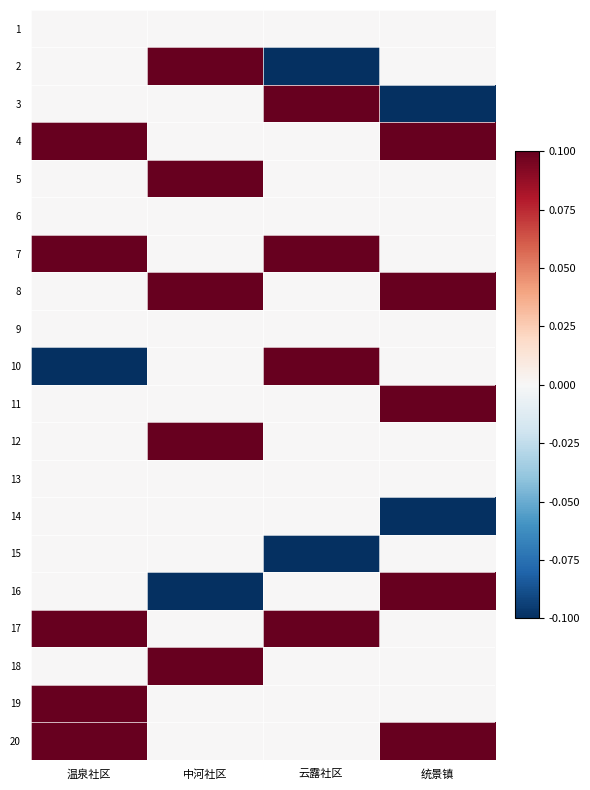

Reading left to right, extract all data points from this chart.

1: 温泉社区=0.0	中河社区=0.0	云露社区=0.0	统景镇=0.0
2: 温泉社区=0.0	中河社区=0.2	云露社区=-0.1	统景镇=0.0
3: 温泉社区=0.0	中河社区=0.0	云露社区=0.2	统景镇=-0.1
4: 温泉社区=0.2	中河社区=0.0	云露社区=0.0	统景镇=0.2
5: 温泉社区=0.0	中河社区=0.2	云露社区=0.0	统景镇=0.0
6: 温泉社区=0.0	中河社区=0.0	云露社区=0.0	统景镇=0.0
7: 温泉社区=0.2	中河社区=0.0	云露社区=0.2	统景镇=0.0
8: 温泉社区=0.0	中河社区=0.2	云露社区=0.0	统景镇=0.2
9: 温泉社区=0.0	中河社区=0.0	云露社区=0.0	统景镇=0.0
10: 温泉社区=-0.1	中河社区=0.0	云露社区=0.2	统景镇=0.0
11: 温泉社区=0.0	中河社区=0.0	云露社区=0.0	统景镇=0.2
12: 温泉社区=0.0	中河社区=0.2	云露社区=0.0	统景镇=0.0
13: 温泉社区=0.0	中河社区=0.0	云露社区=0.0	统景镇=0.0
14: 温泉社区=0.0	中河社区=0.0	云露社区=0.0	统景镇=-0.1
15: 温泉社区=0.0	中河社区=0.0	云露社区=-0.1	统景镇=0.0
16: 温泉社区=0.0	中河社区=-0.1	云露社区=0.0	统景镇=0.2
17: 温泉社区=0.2	中河社区=0.0	云露社区=0.2	统景镇=0.0
18: 温泉社区=0.0	中河社区=0.2	云露社区=0.0	统景镇=0.0
19: 温泉社区=0.2	中河社区=0.0	云露社区=0.0	统景镇=0.0
20: 温泉社区=0.2	中河社区=0.0	云露社区=0.0	统景镇=0.2